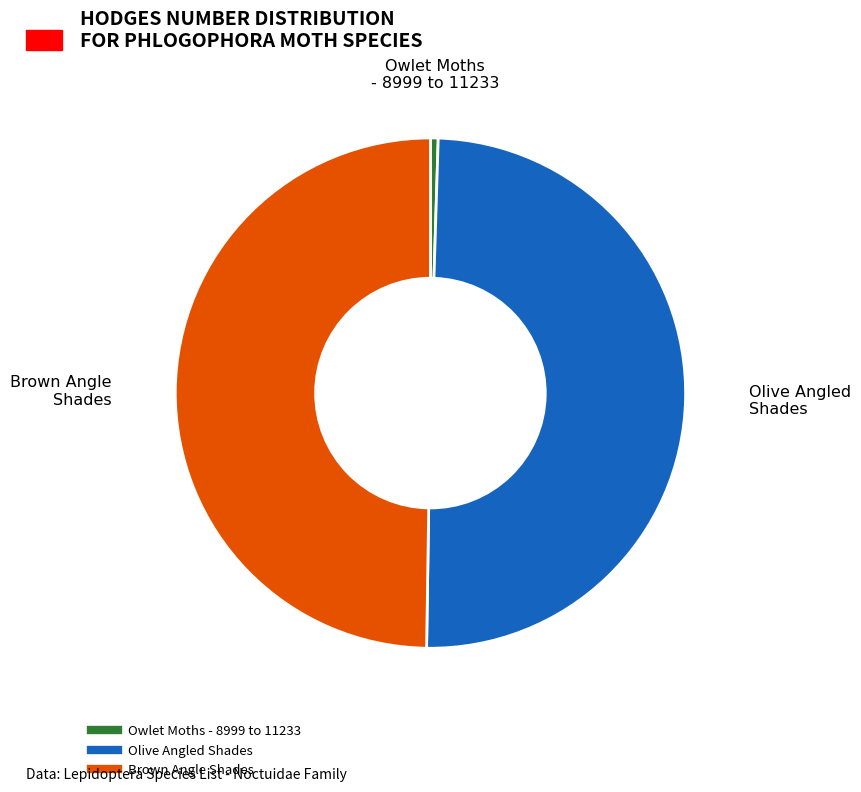

Between Owlet Moths - 8999 to 11233 and Brown Angle Shades, which is larger?

Brown Angle Shades